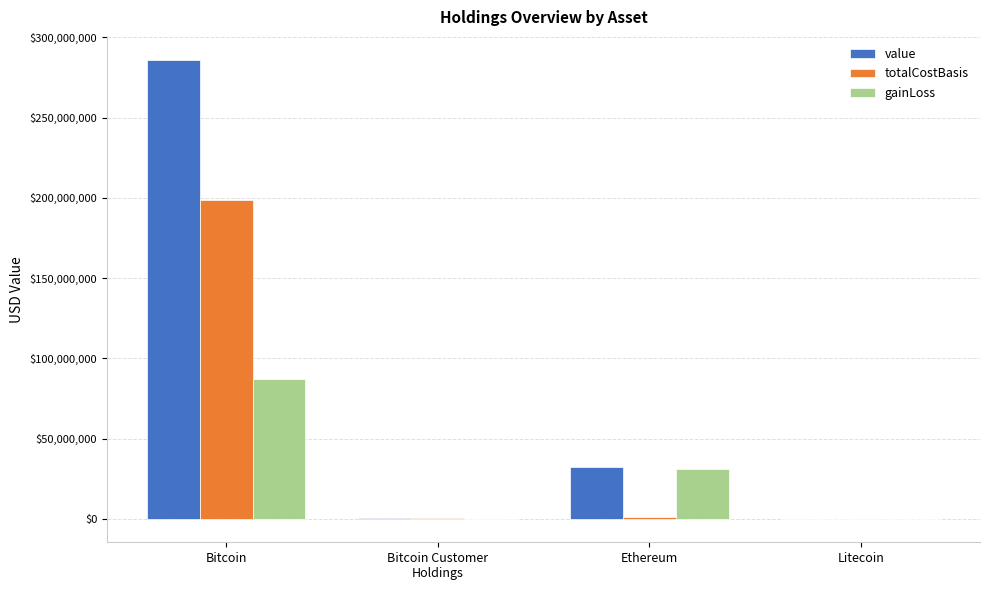

What is the maximum value for value?

285915769.5